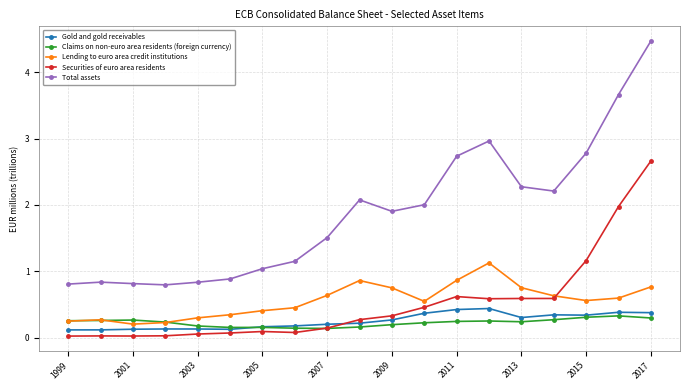

What is the maximum value for Total assets?

4.5